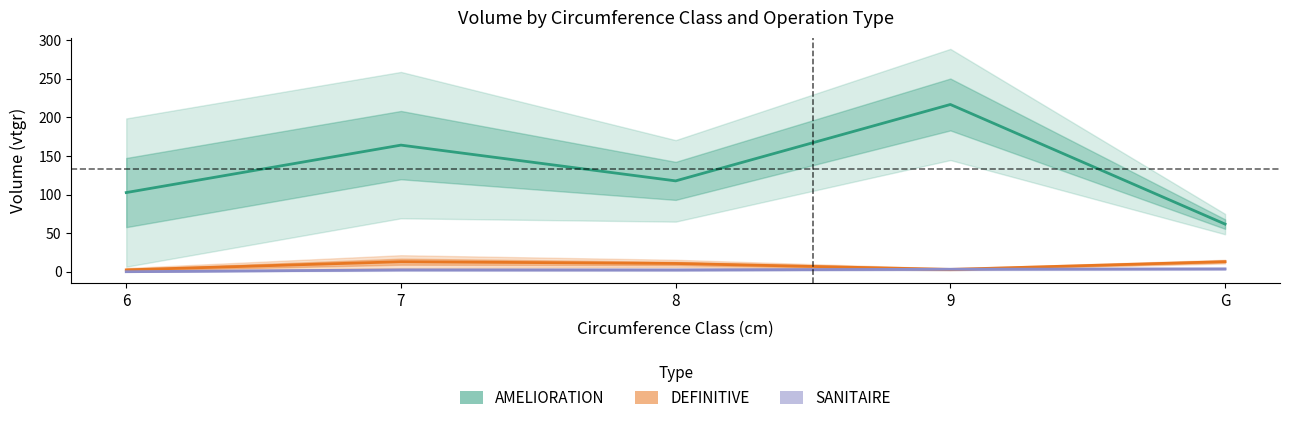

Reading right to left, what are all the values shown in this chart?

AMELIORATION: G=61.7	9=216.6	8=117.7	7=164.0	6=102.5
DEFINITIVE: G=13.1	9=3.0	8=10.7	7=13.0	6=2.4
SANITAIRE: G=3.7	9=3.2	8=2.3	7=2.4	6=0.0